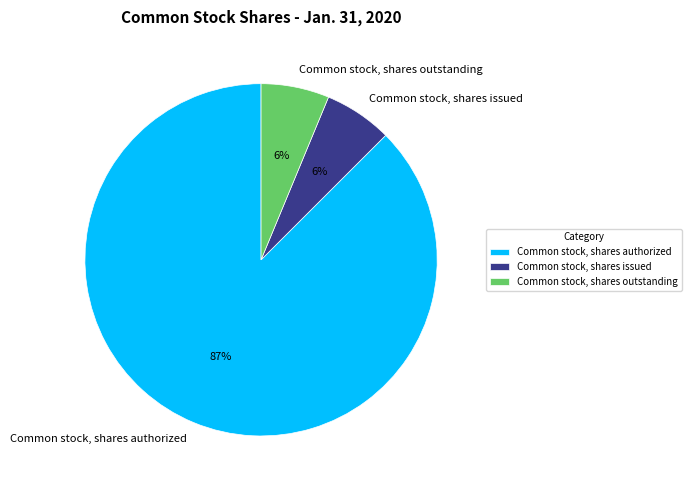

How many segments does this pie chart have?

3